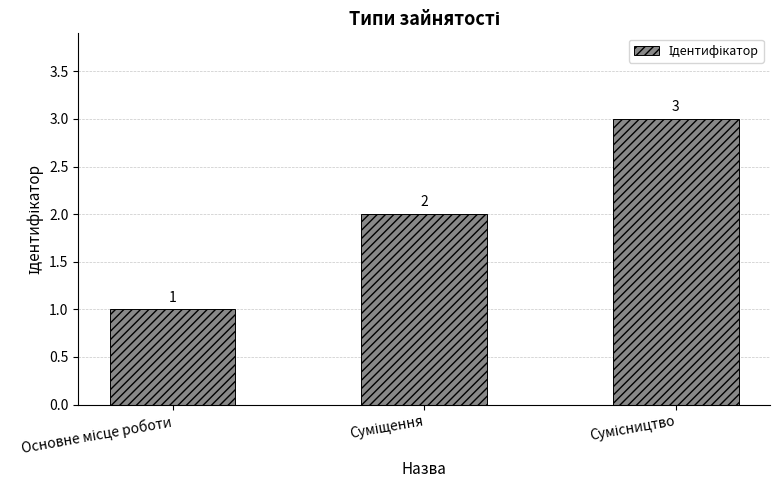

What is the value of the 3rd bar from the left?

3